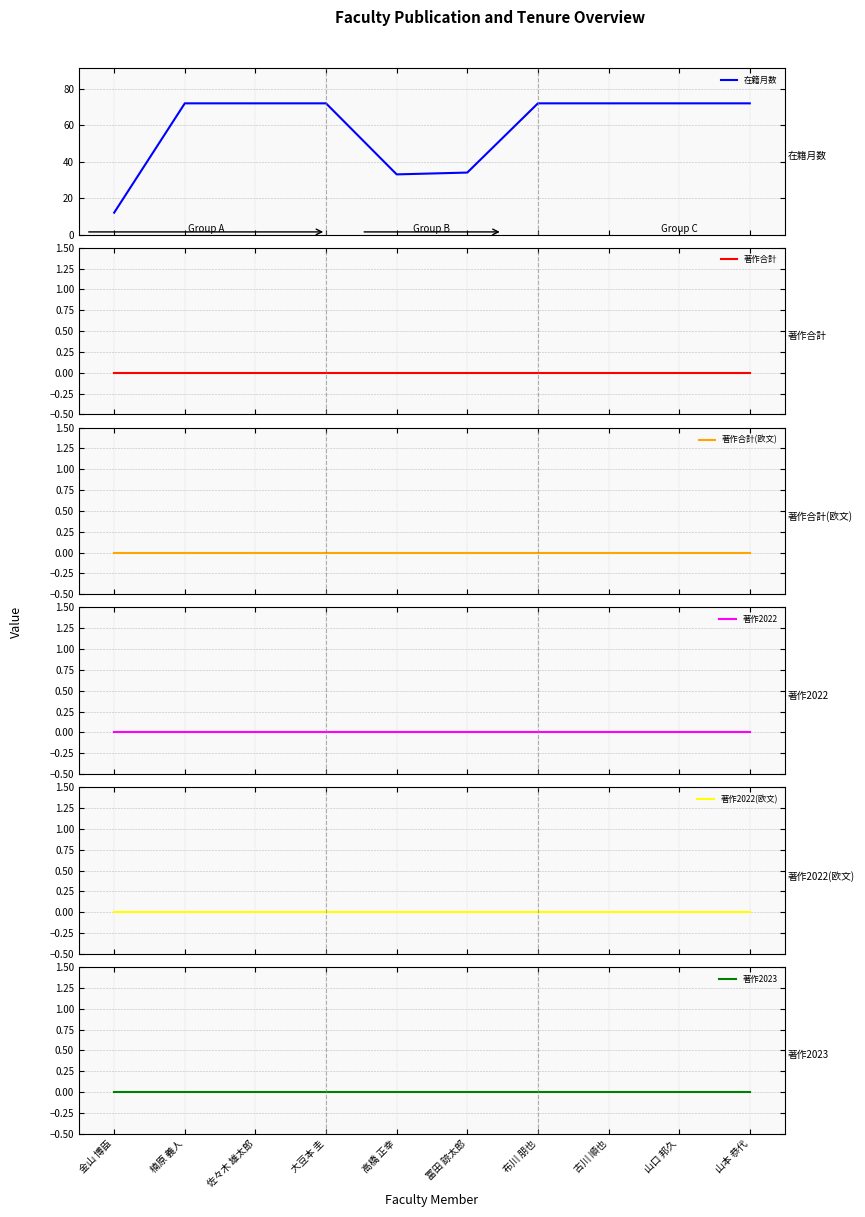

At how many categories does at least one series exceed 11?

10